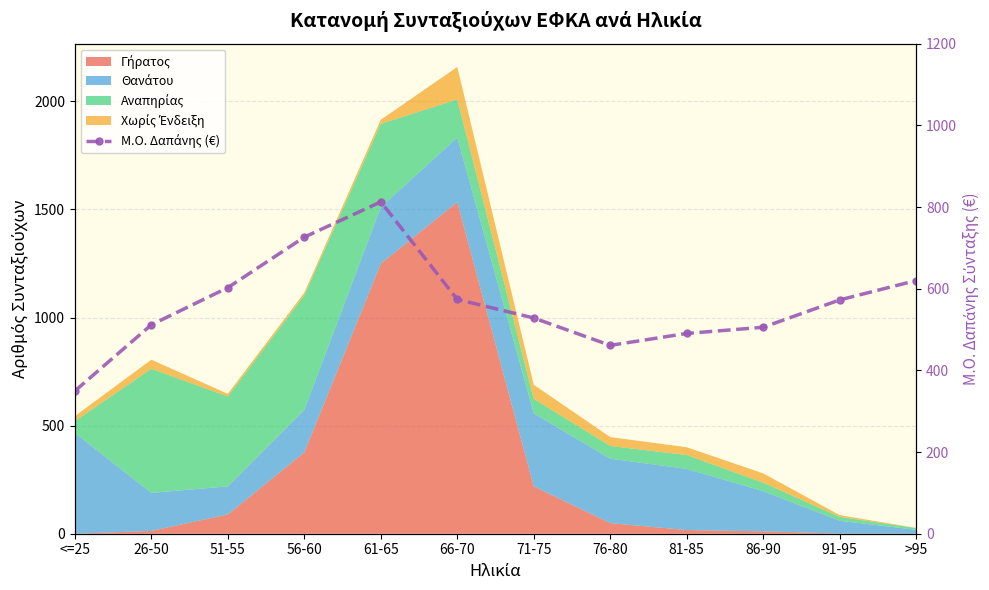

How many interior local peaks (higher than both neighbors) does the data have?

1